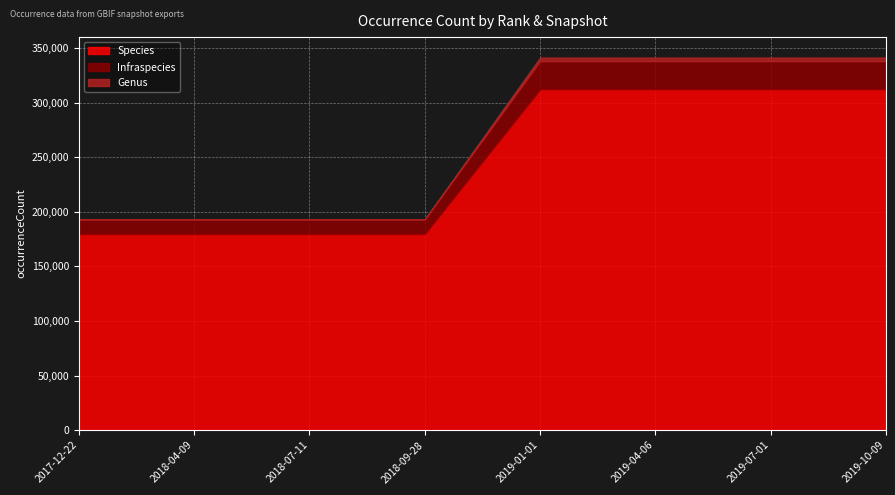

The Genus series shows 3274 at 2019-10-09. True or false?

True